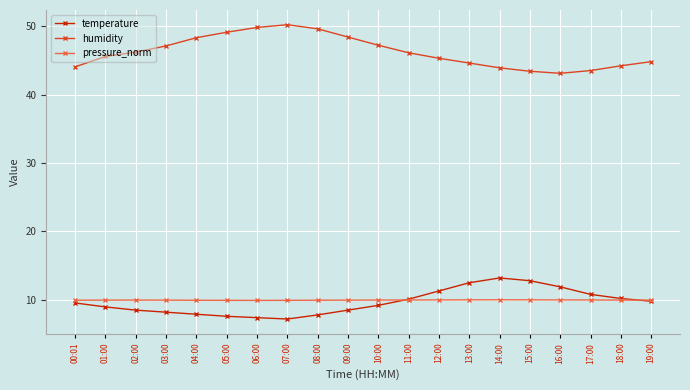

What are all the series names shown in the legend?

temperature, humidity, pressure_norm